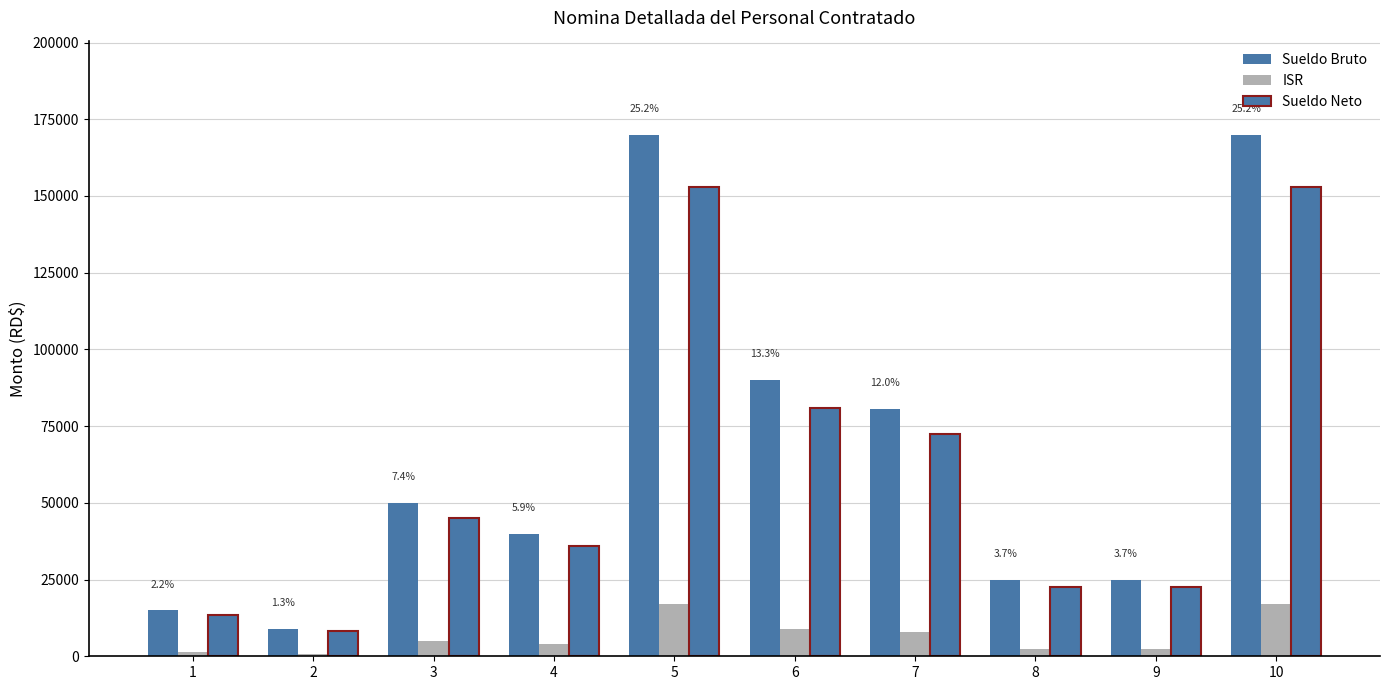

Rank the series by their maximum value, from highest to lowest.

Sueldo Bruto, Sueldo Neto, ISR